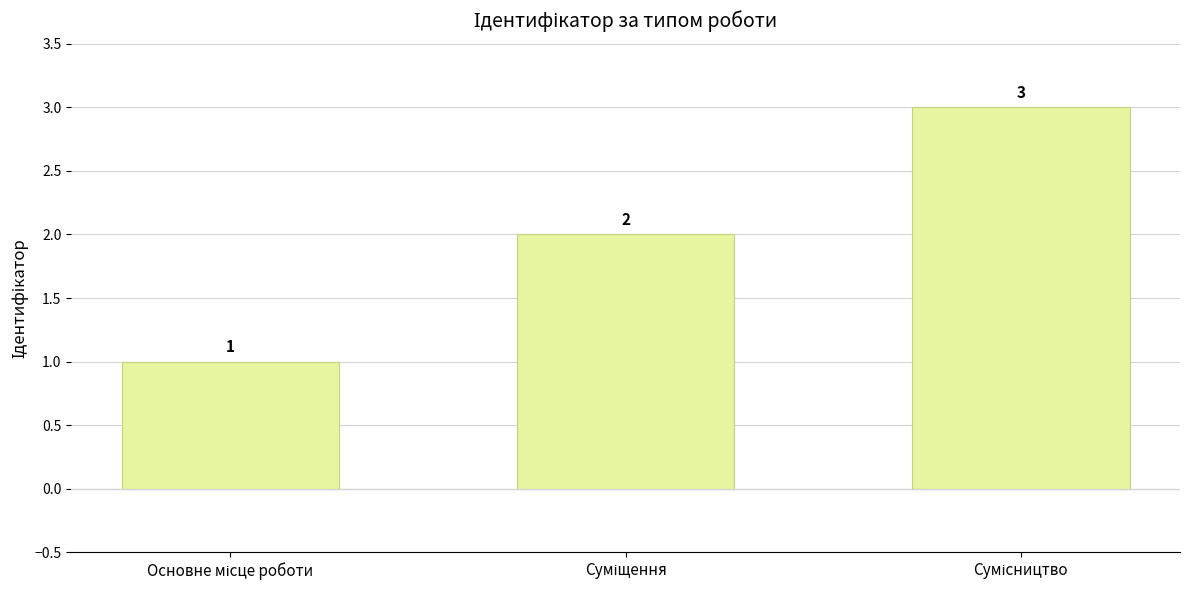

What is the greatest value displayed?

3